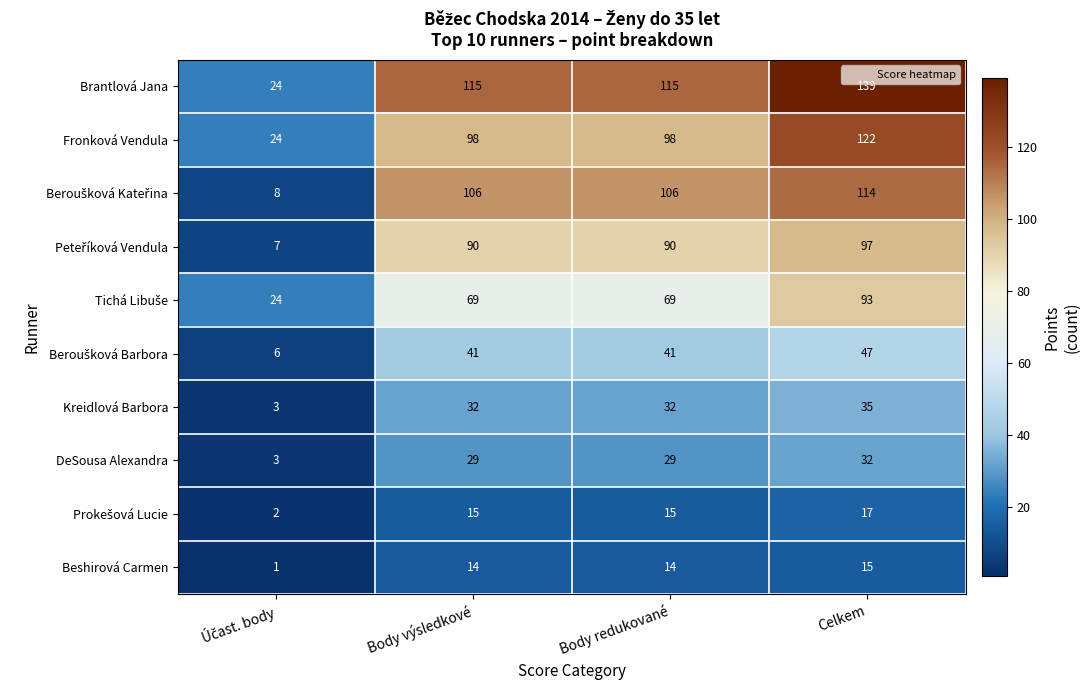

At how many categories does at least one series exceed 29?

3